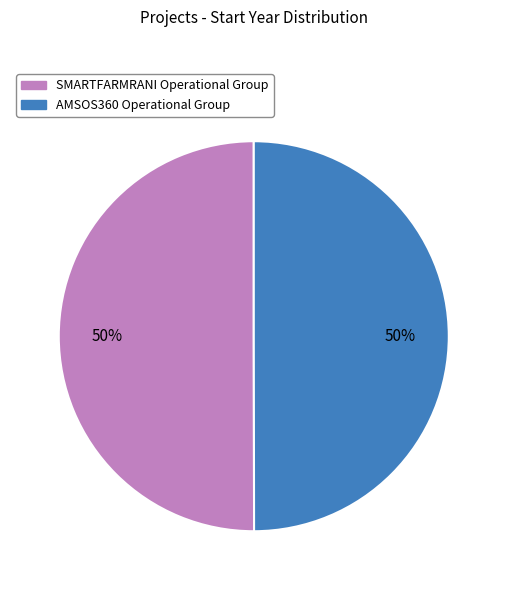

To the nearest percent, what is the average slice percentage?

50%